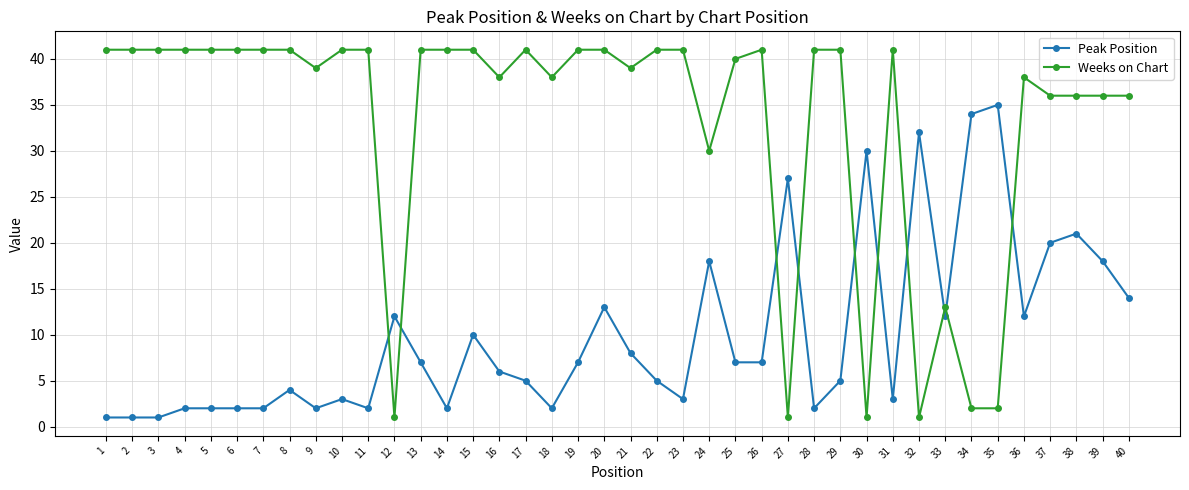

What is the value of the Peak Position point at the 2nd from the left?

1